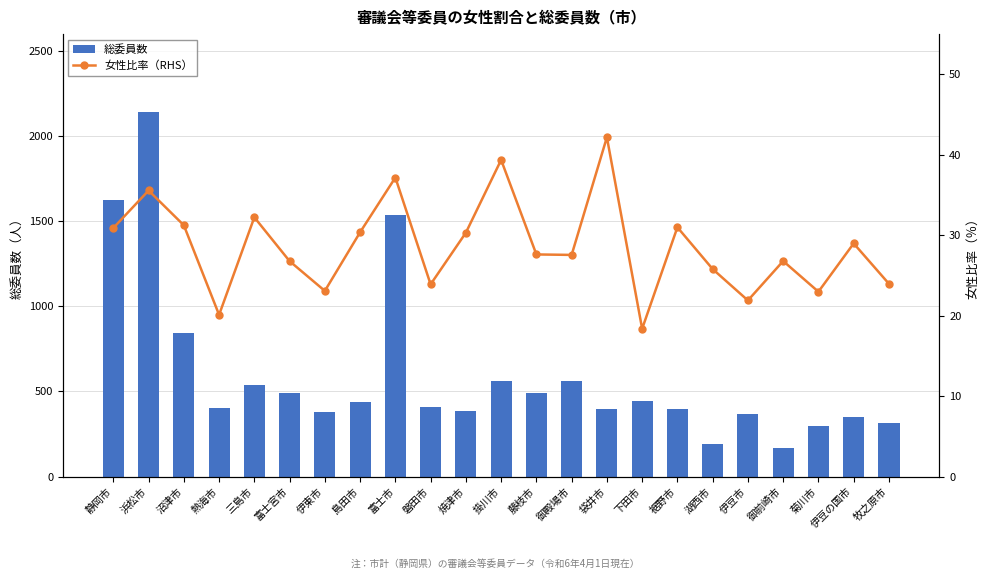

Rank the series by their average value, from lowest to highest.

女性比率（RHS）, 総委員数